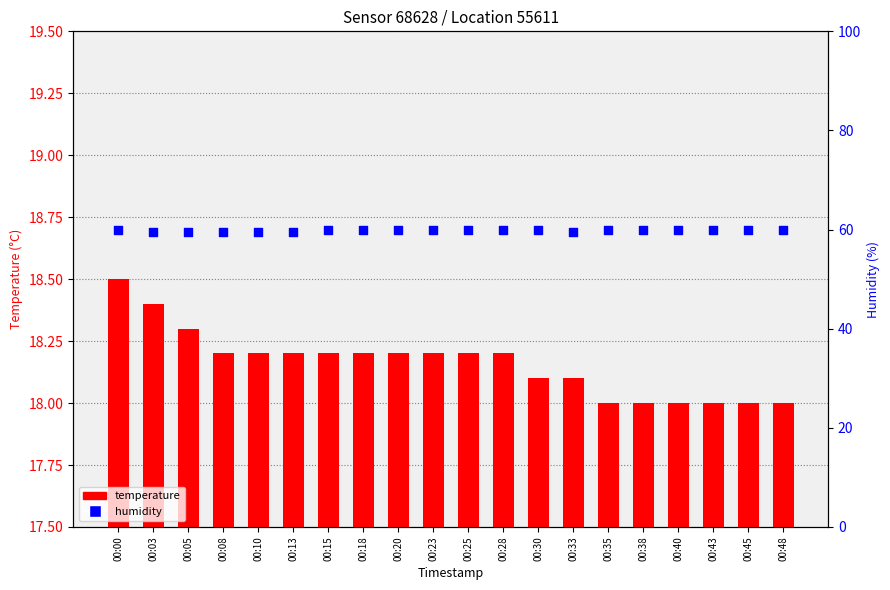

At which category is the sum across all series the highest?

00:00